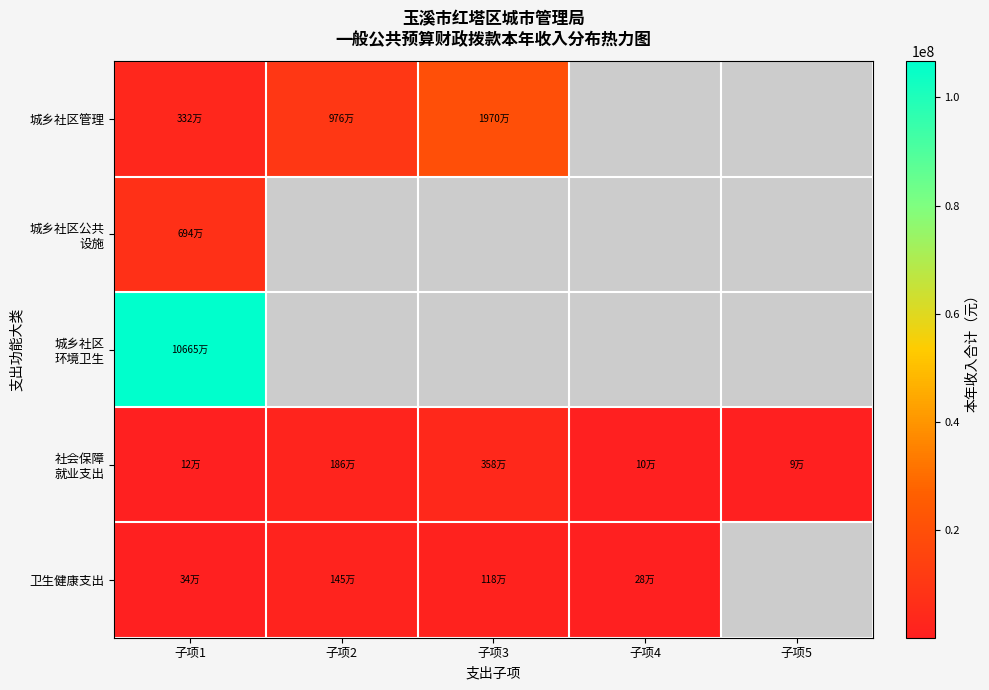

Which category has the highest value in the 城乡社区管理 series?

子项3